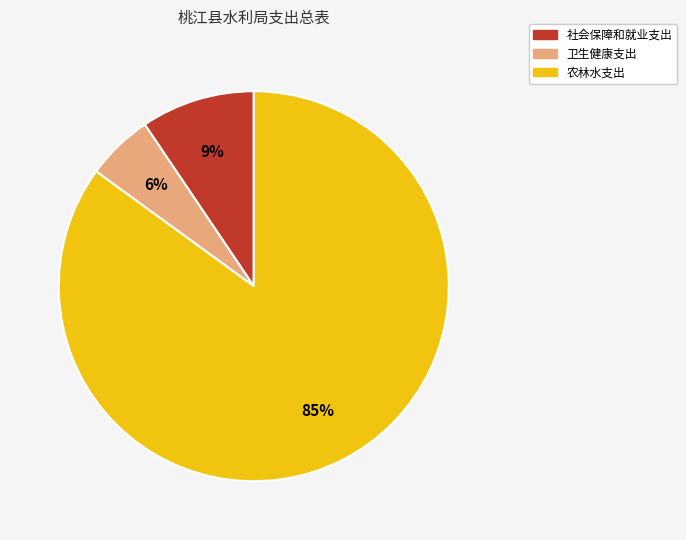

Count the number of slices in the pie.

3